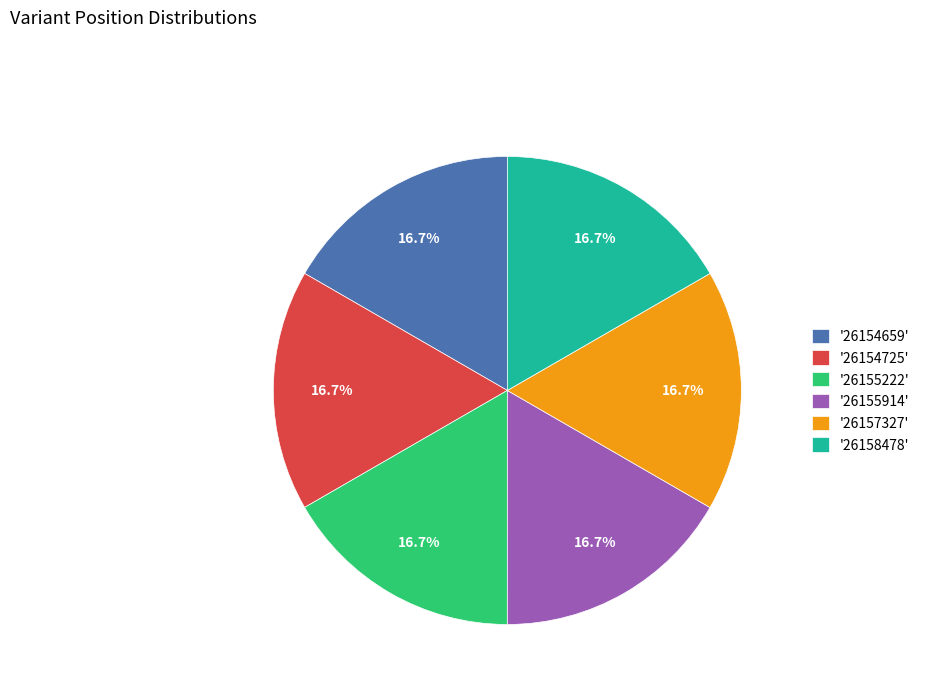

Does '26158478' account for over 50% of the chart?

No